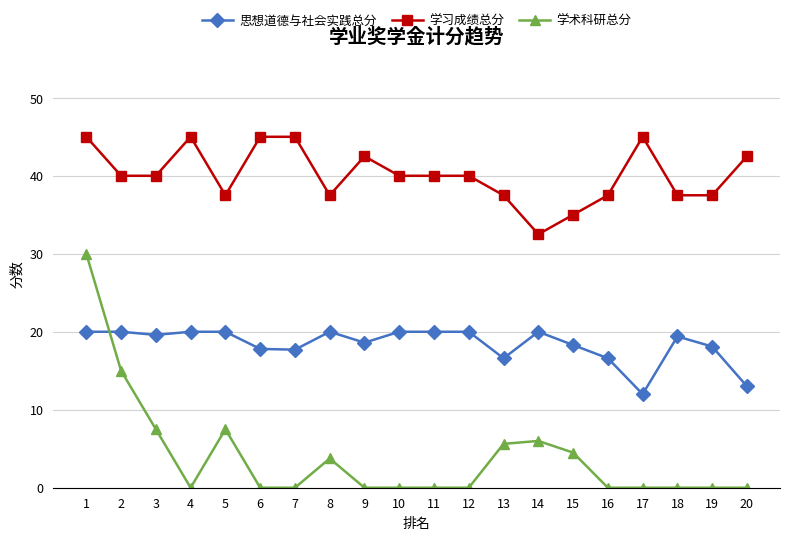

At 12, list the series in order from largest to smallest.

学习成绩总分, 思想道德与社会实践总分, 学术科研总分